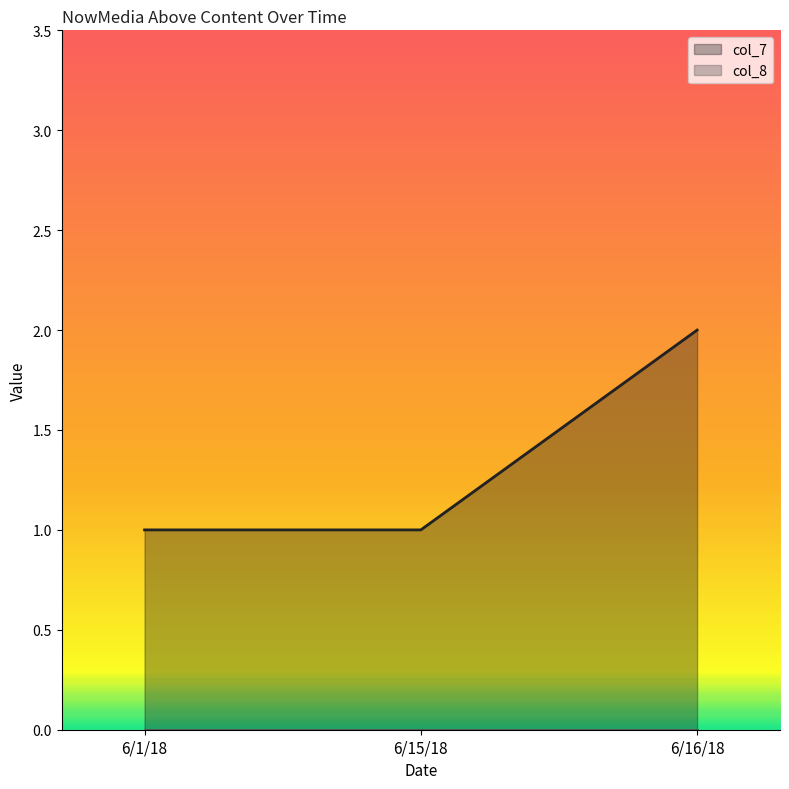

Does the chart display data point markers on the line(s)?

No